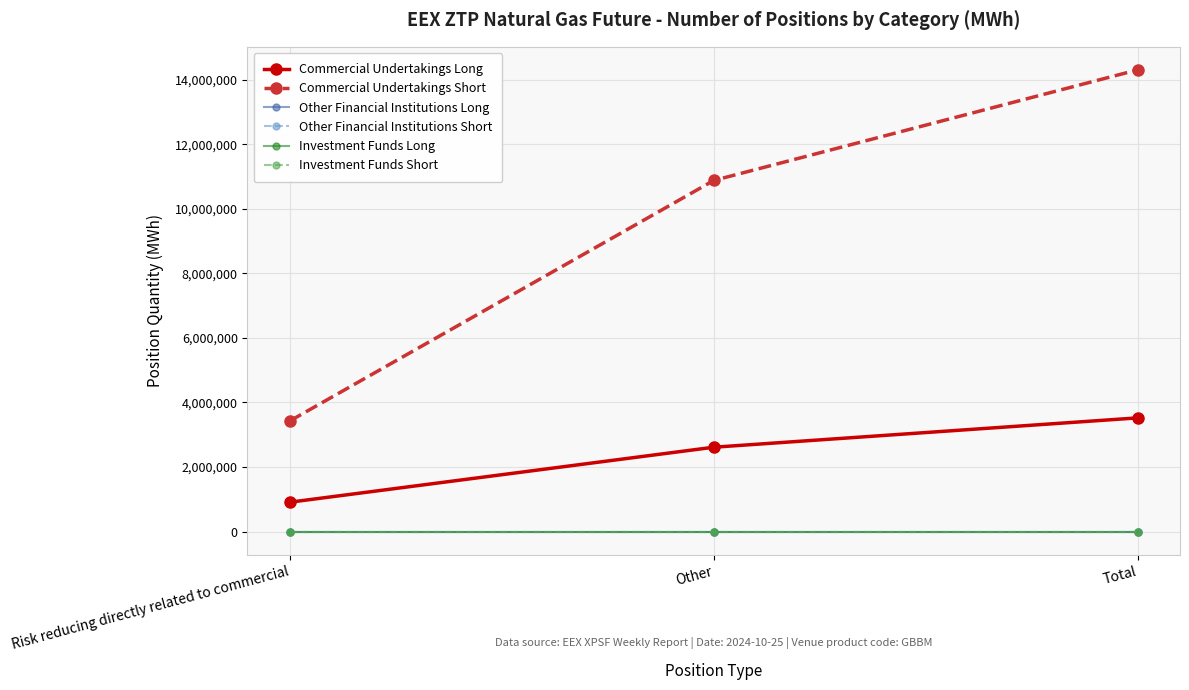

Which has a higher value, Risk reducing directly related to commercial or Total?

Total